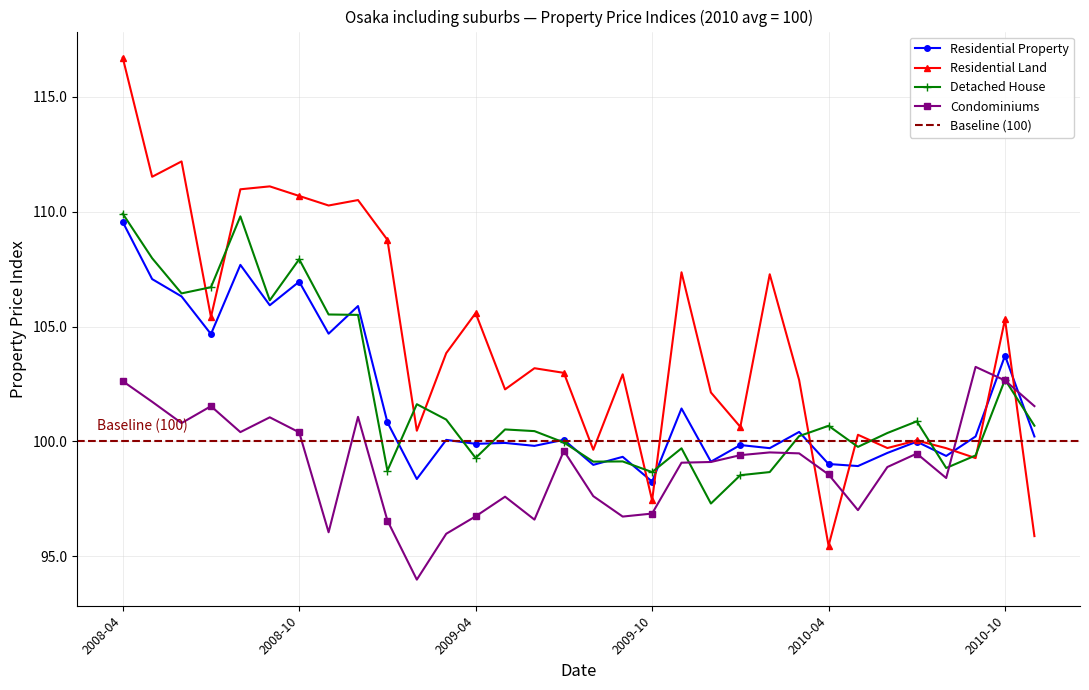

True or false: Residential Property and Detached House cross at least once.

True